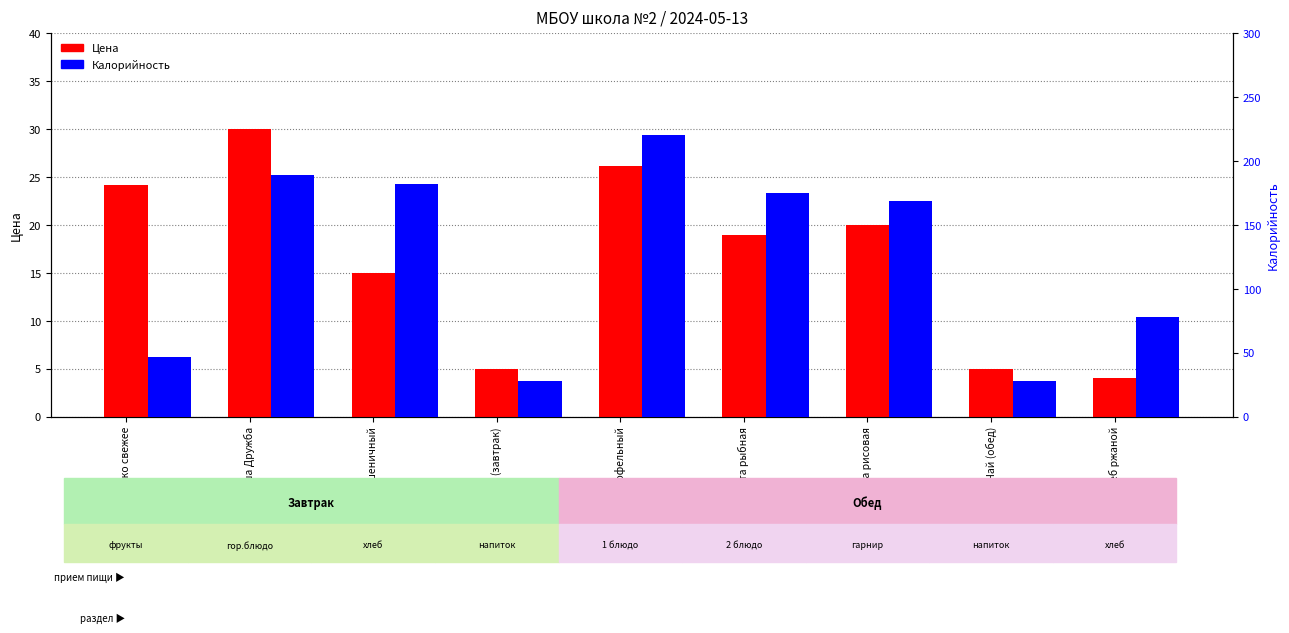

Is it true that Цена equals 4.0 at Хлеб ржаной?

True